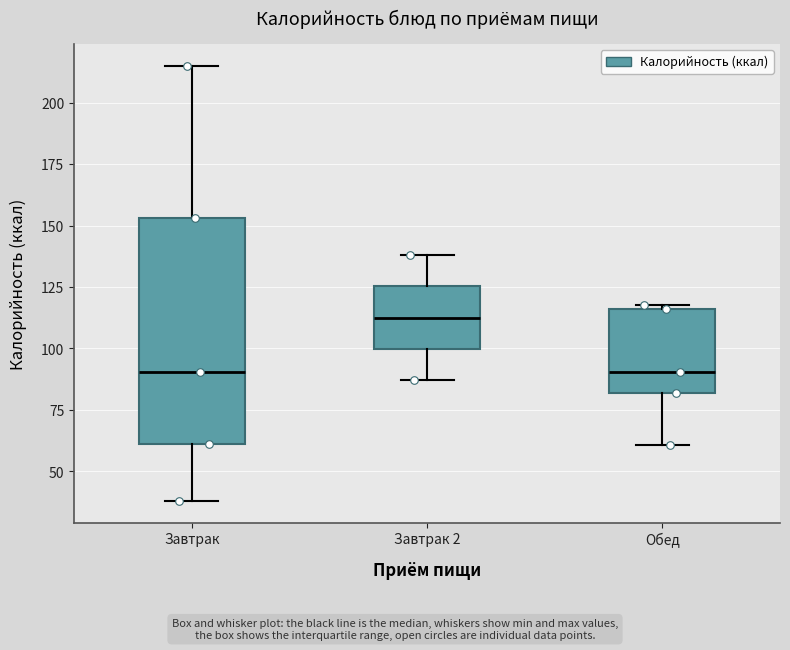

Reading left to right, read every box against the y-axis: the position of its median line, the range the box covers, and the ends of its whiskers. The values are not printed on the chart, so give them approximately, as read against the axis.

Завтрак: median 90, box 60 to 155, whiskers 40 to 215
Завтрак 2: median 115, box 100 to 125, whiskers 85 to 140
Обед: median 90, box 80 to 115, whiskers 60 to 120